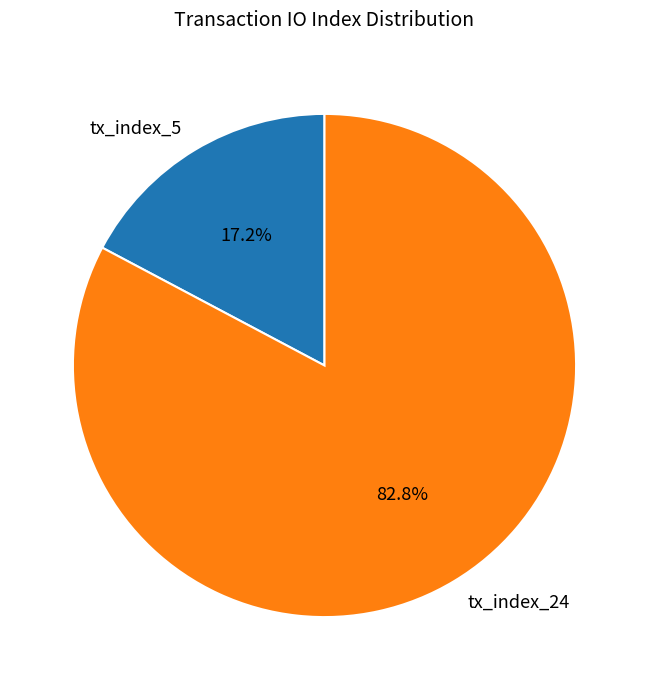

How many slices are in this pie chart?

2